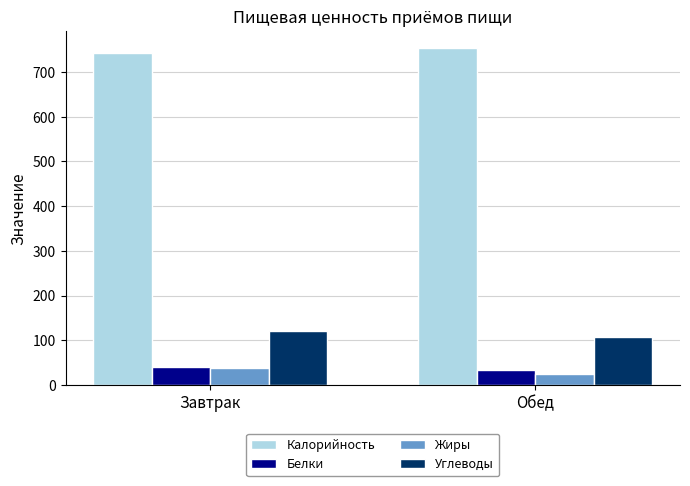

Is the value of Белки at Завтрак greater than the value of Углеводы at Обед?

No